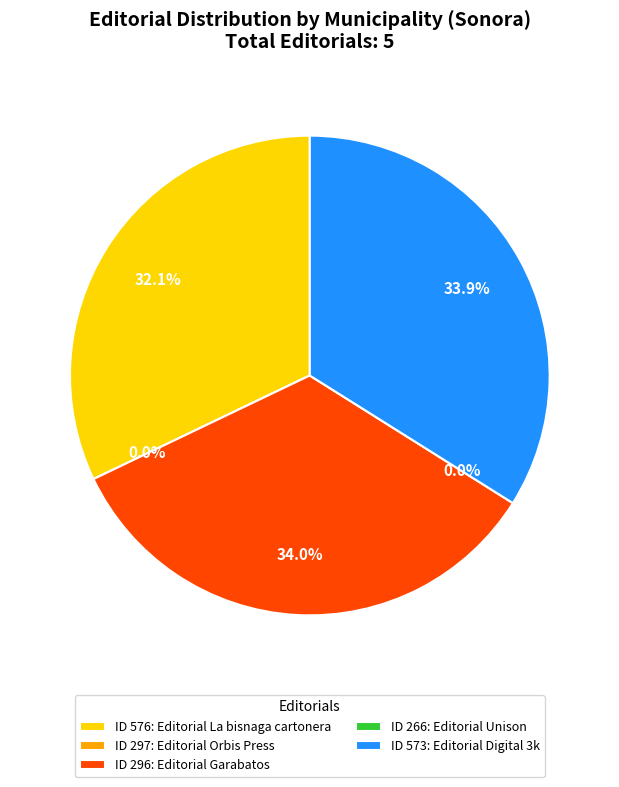

Rank the categories by value from highest to lowest.

296, 573, 576, 297, 266